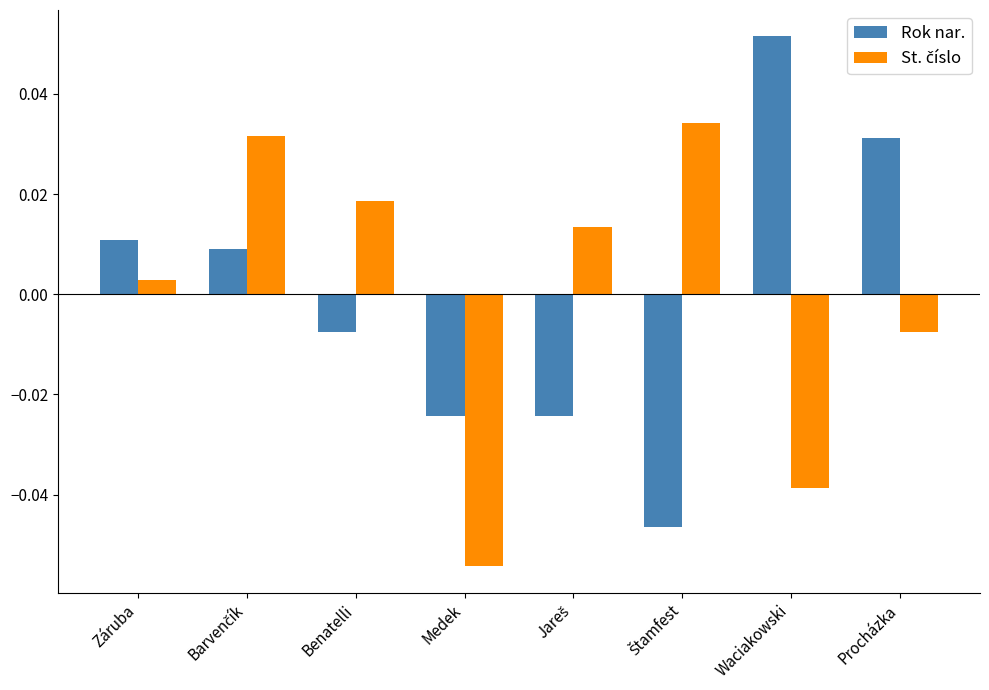

Which series has the largest range (max minus min)?

Rok nar.